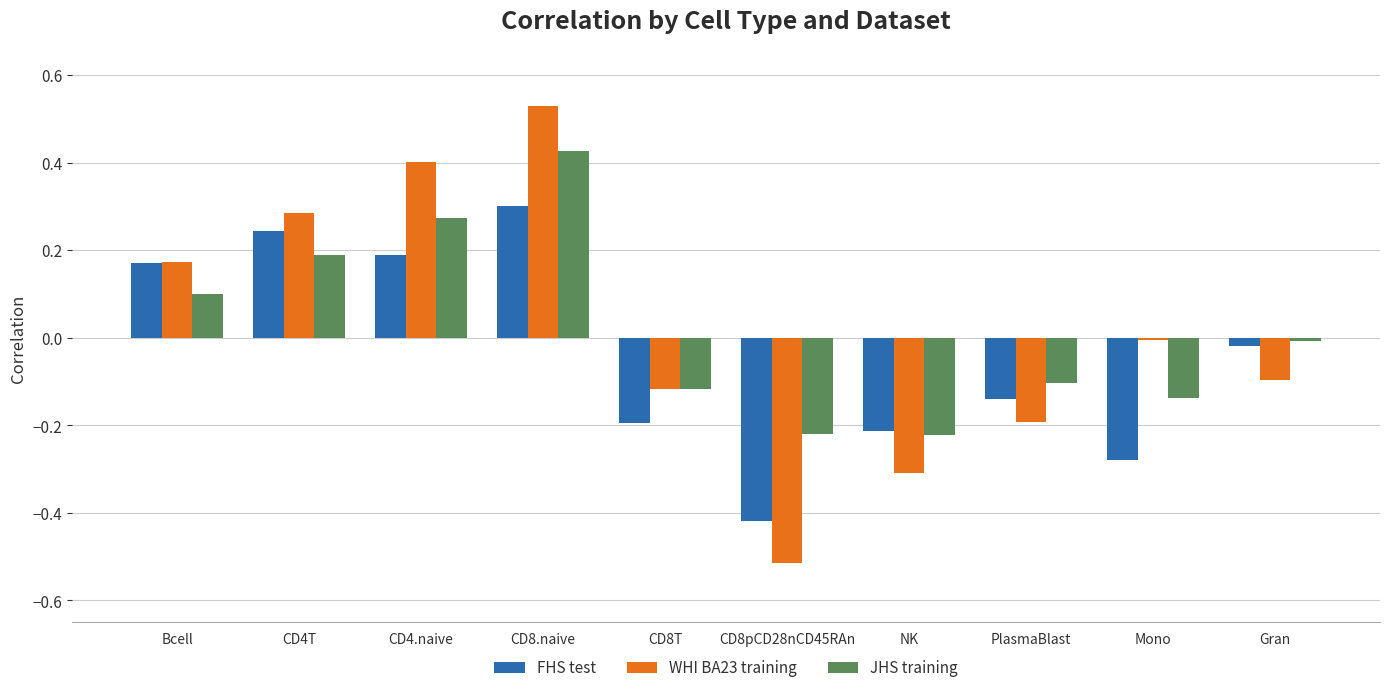

Which category has the highest value in the FHS test series?

CD8.naive